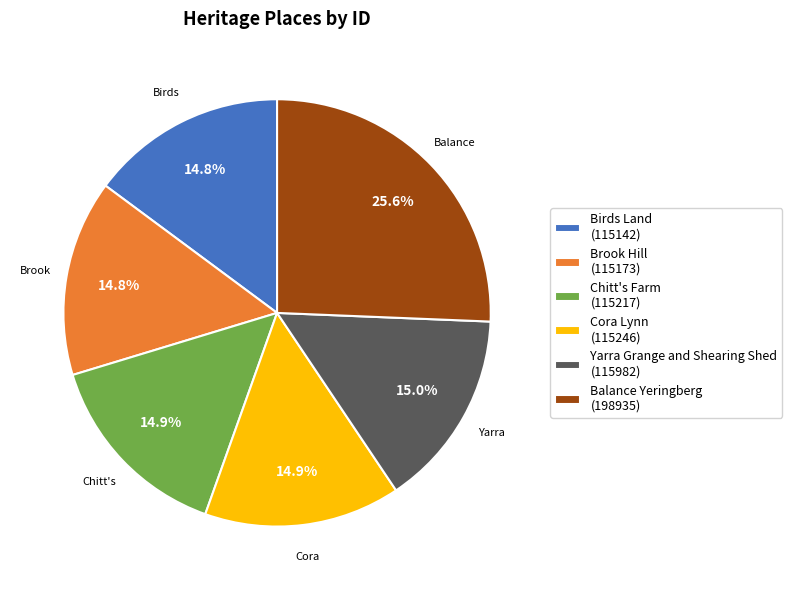

How much of the chart is everything except Brook Hill?

85.2%